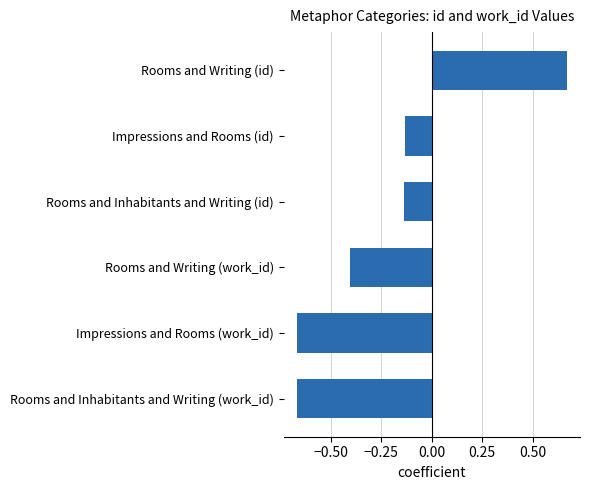

How many distinct data groups are displayed?

1